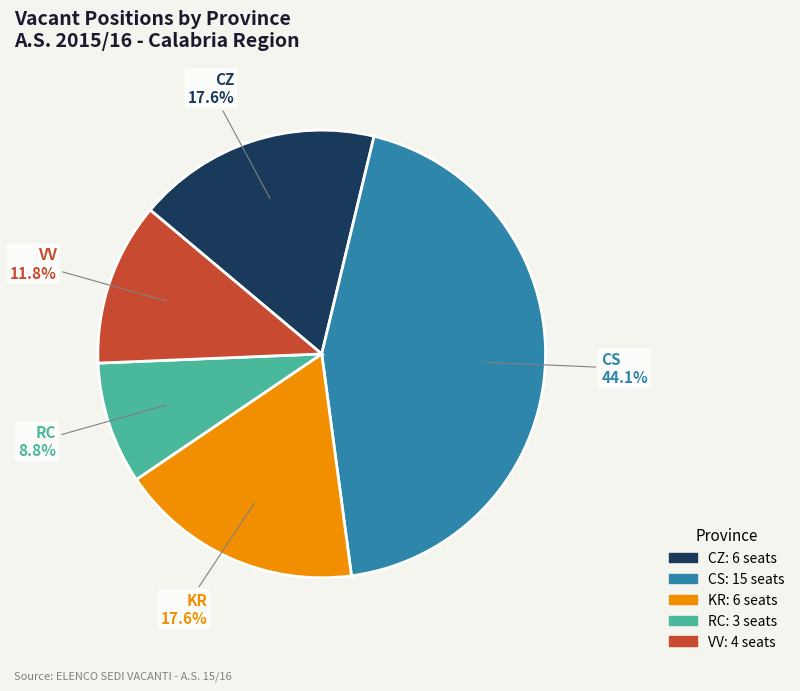

The RC slice represents 3% of the pie. True or false?

False